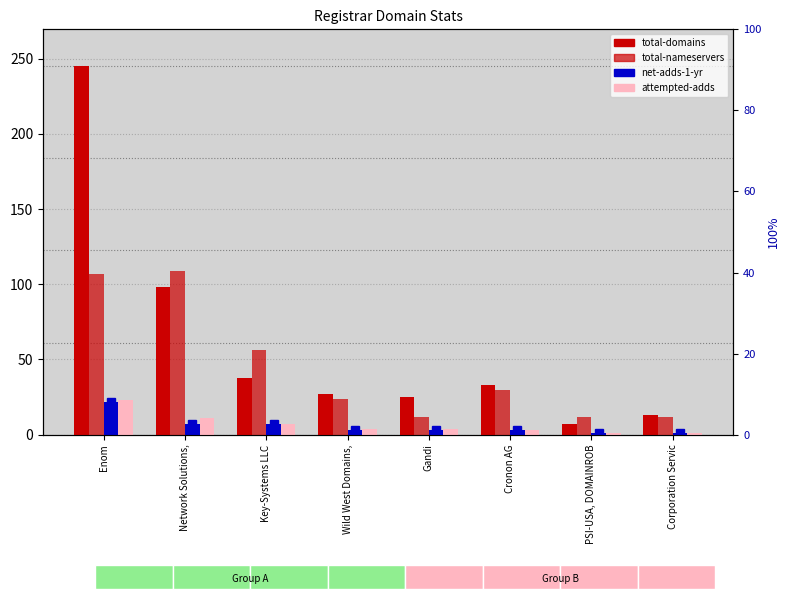

What is the value of the net-adds-1-yr bar at the 6th from the left?

3